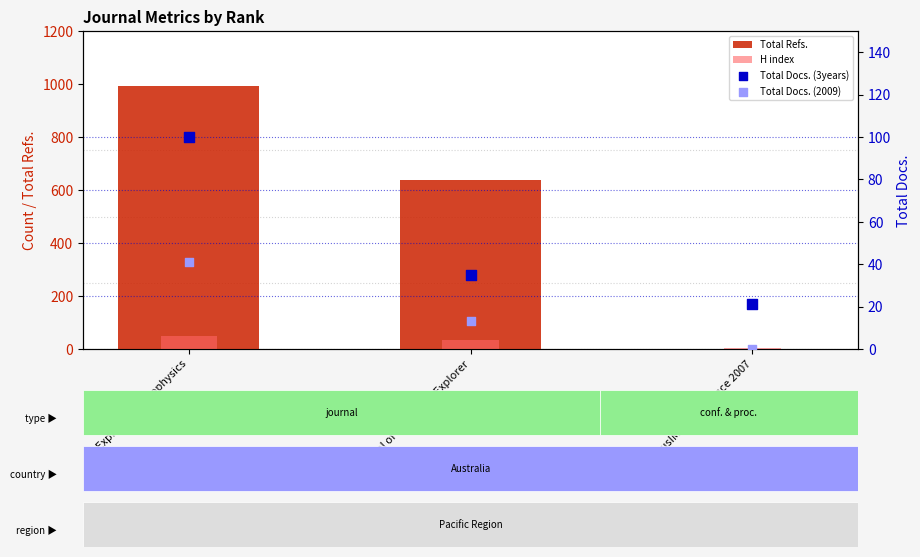

Which series reaches the maximum Y coordinate?

Total Refs.